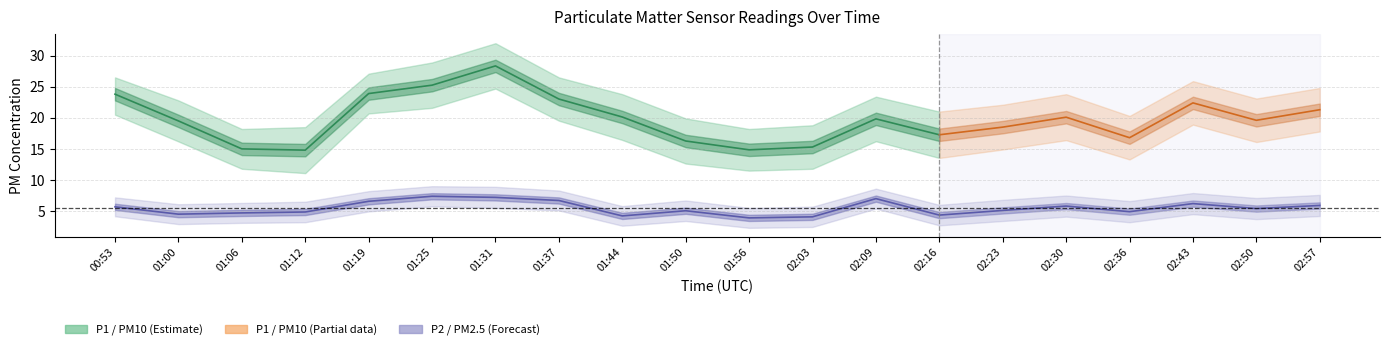

True or false: P1_lower has a value of 24.7 at 01:31.

True